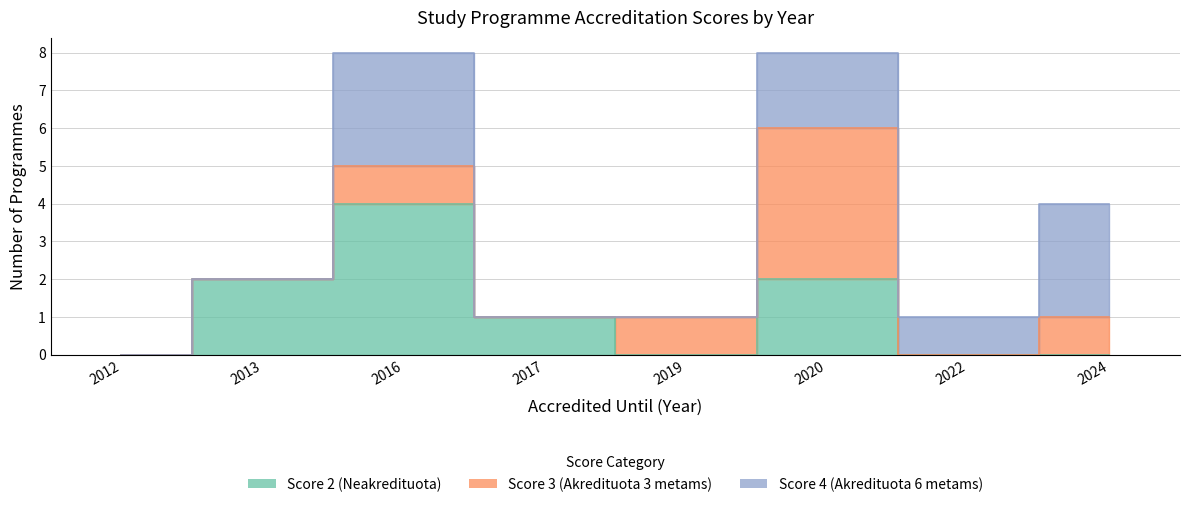

How many intersections are there between Score 3 (Akredituota 3 metams) and Score 4 (Akredituota 6 metams)?

1